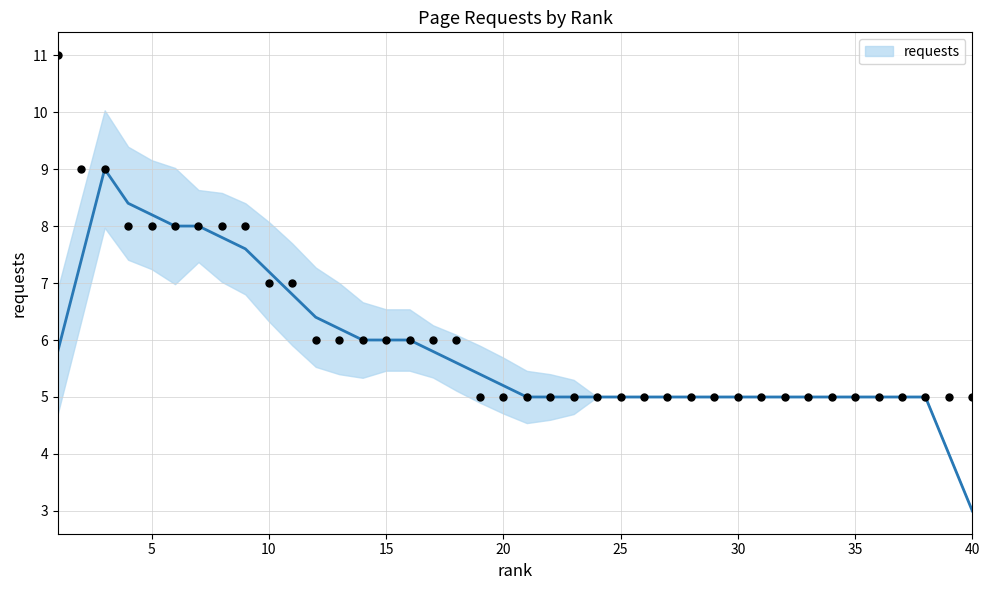

What is the change in value from 8 to 11?

-1